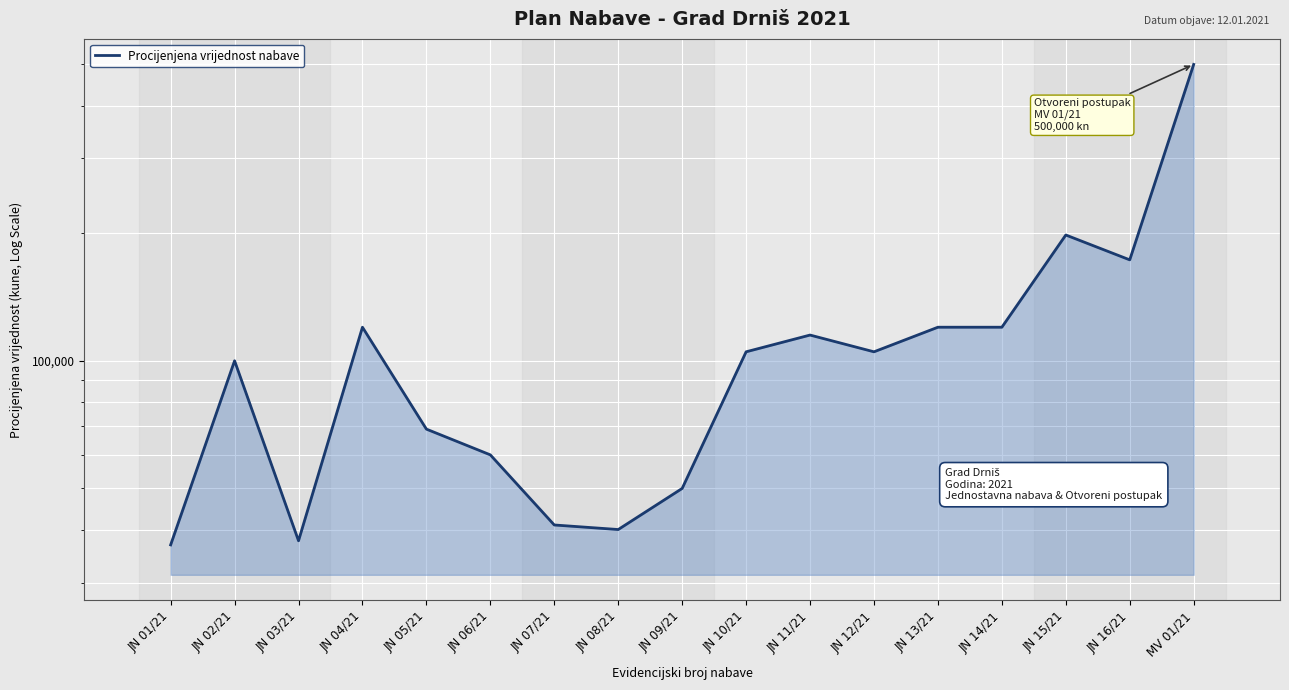

Where is the first local minimum?

JN 03/21